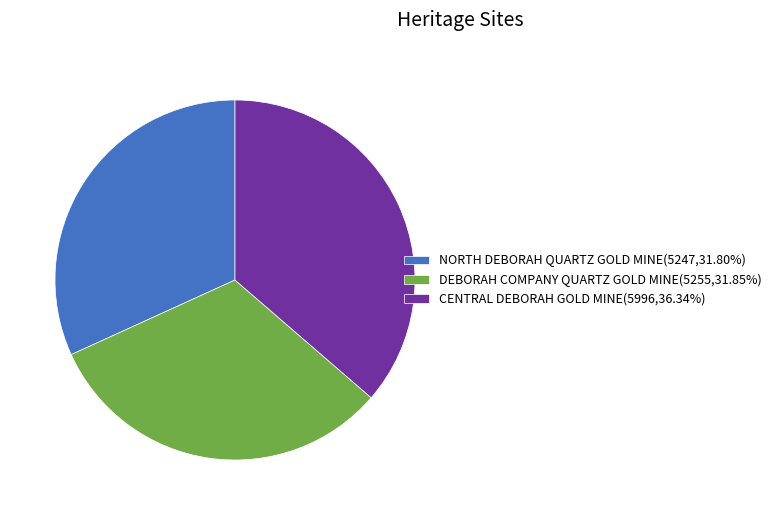

Which has a higher value, DEBORAH COMPANY QUARTZ GOLD MINE or CENTRAL DEBORAH GOLD MINE?

CENTRAL DEBORAH GOLD MINE